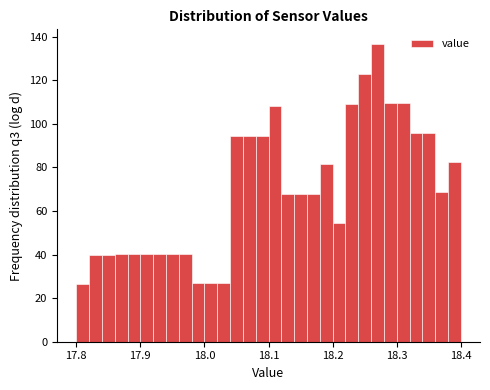

Read against the x-axis, roughly where is the centre of the tallest bar?

18.27